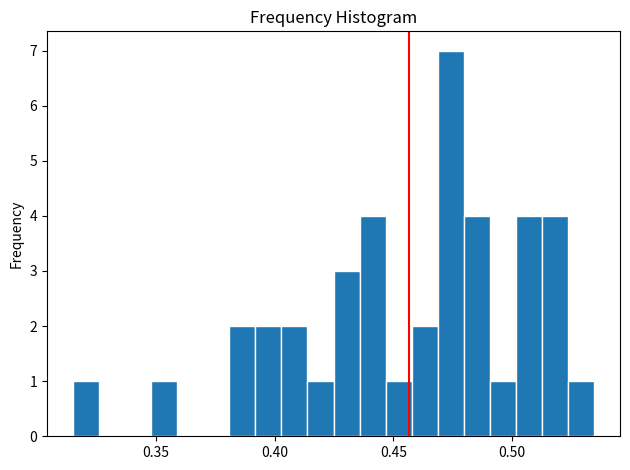

Around what value on the x-axis is the tallest bar? Give the approximate position of its centre, as read against the axis.

0.475